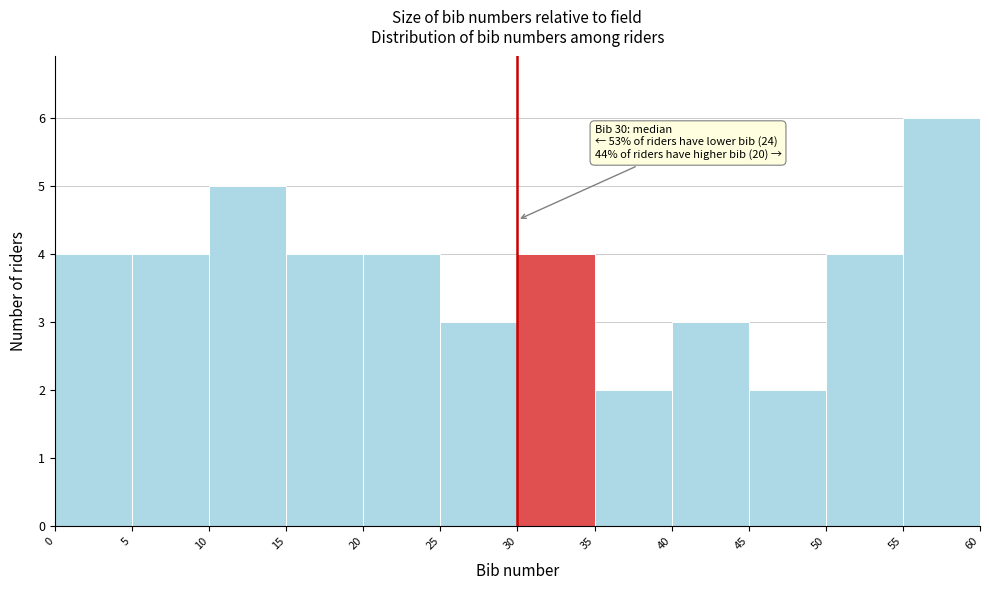

Which range on the x-axis has the tallest bar?

55 to 60